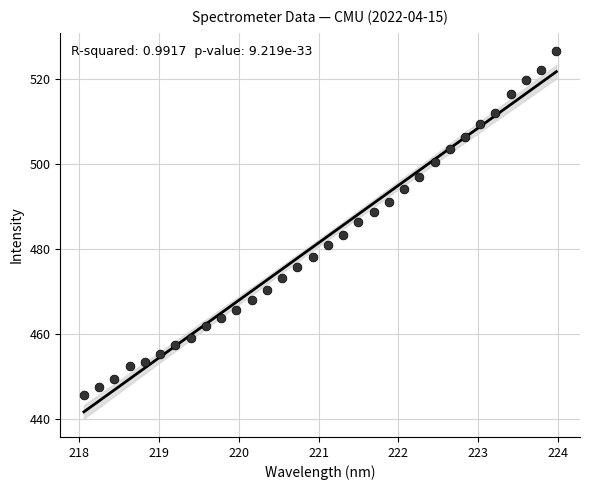

What is the range of Y values (max minus min)?

80.7